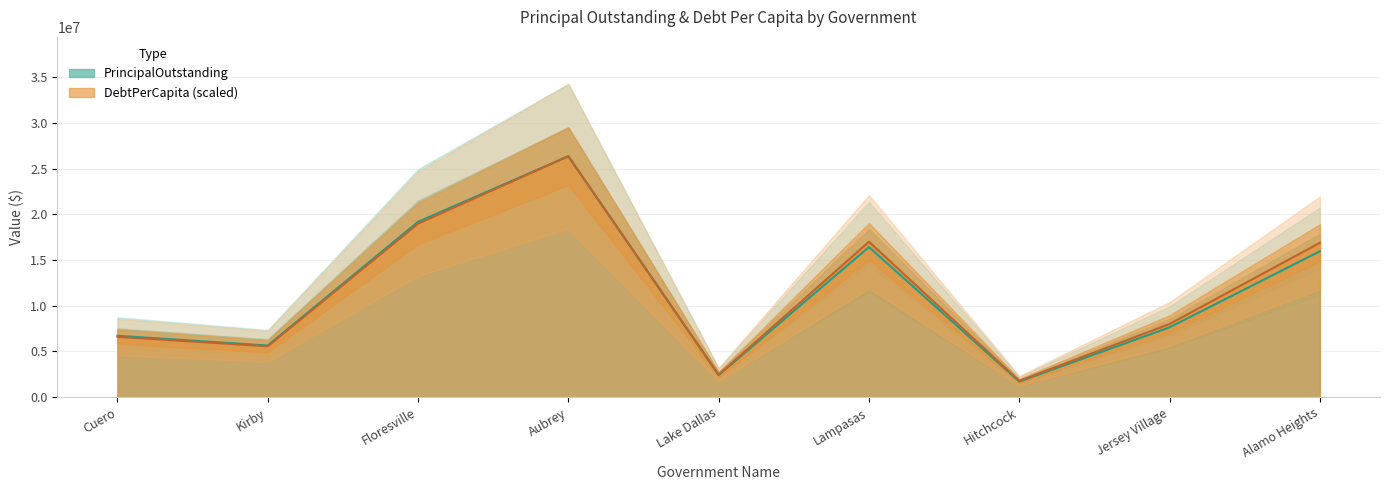

Rank the series by their maximum value, from highest to lowest.

PrincipalOutstanding, DebtPerCapita